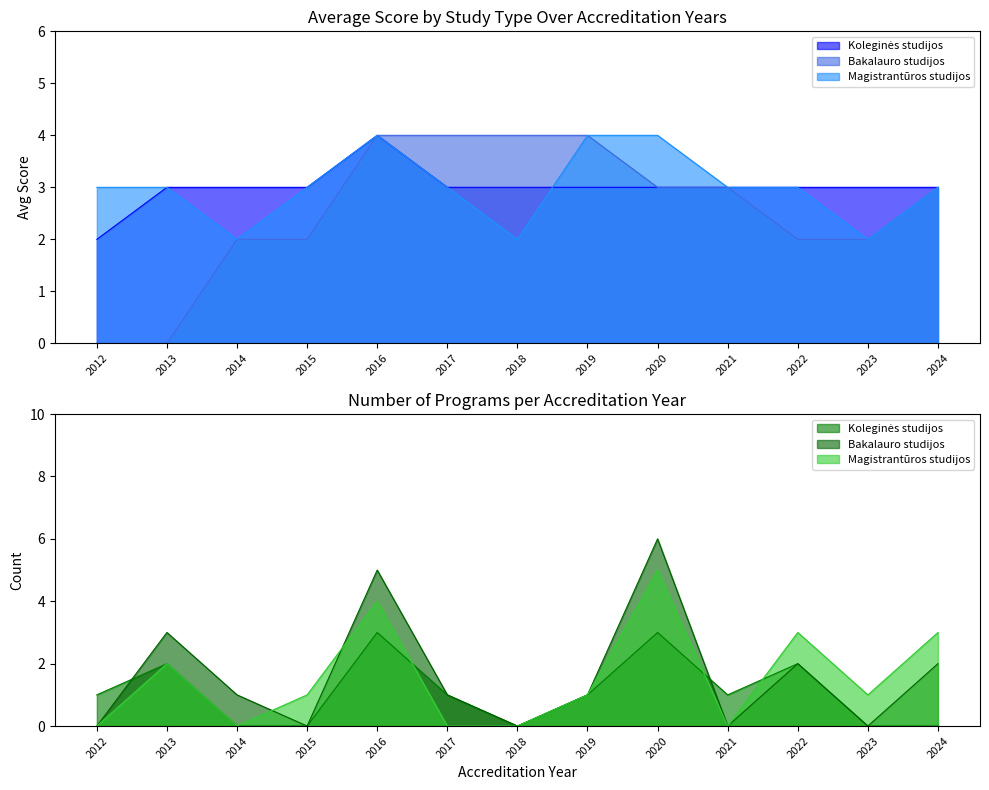

How many interior local valleys does the Magistrantūros studijos series have?

3